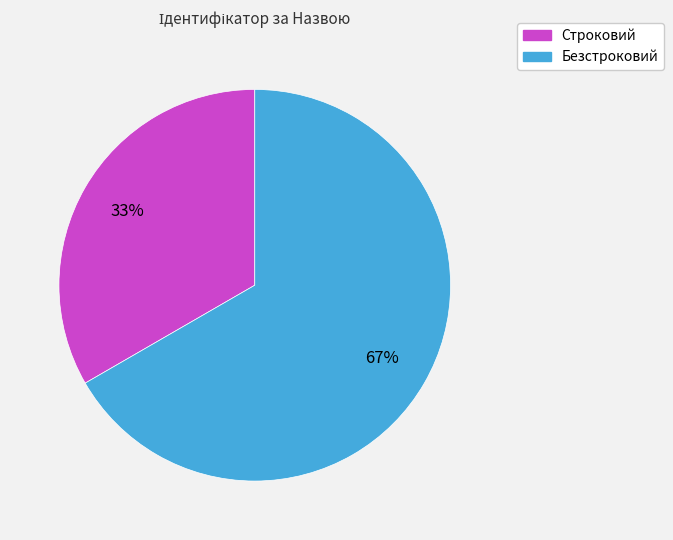

Is there any slice that represents more than half of the pie?

Yes